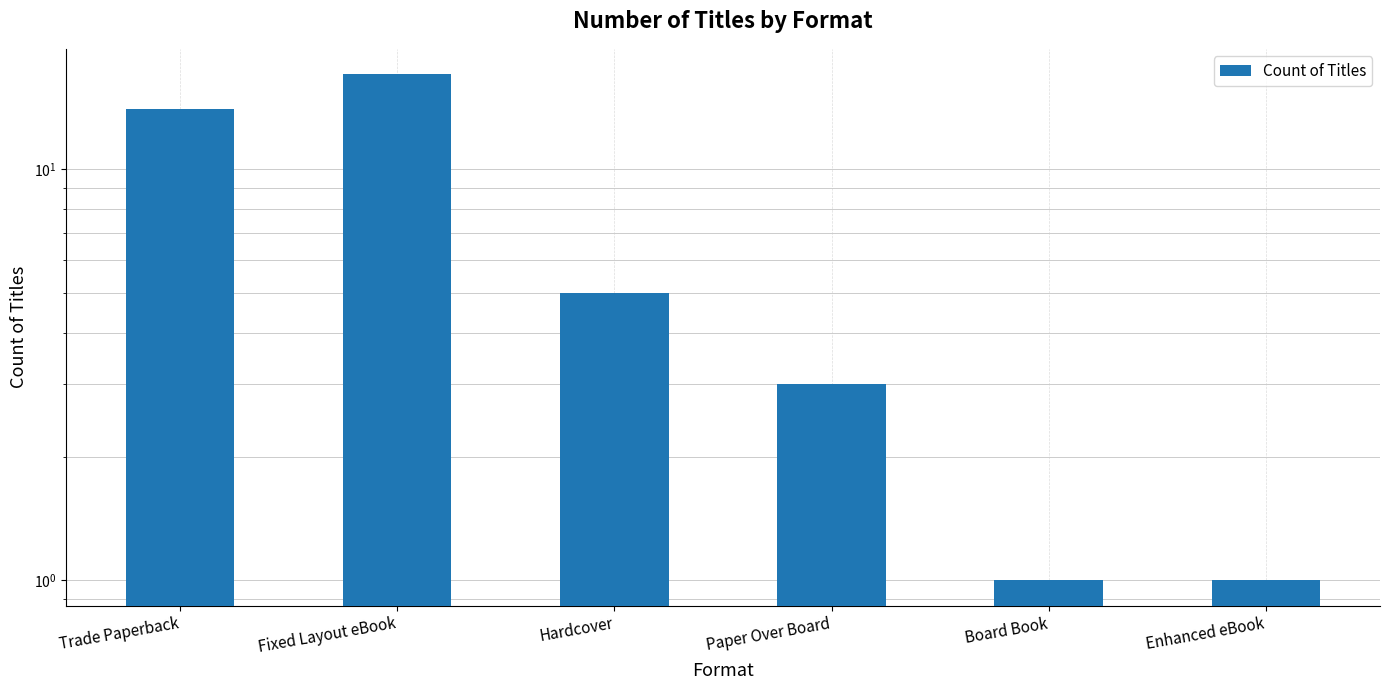

Rank the categories by value from highest to lowest.

Fixed Layout eBook, Trade Paperback, Hardcover, Paper Over Board, Board Book, Enhanced eBook